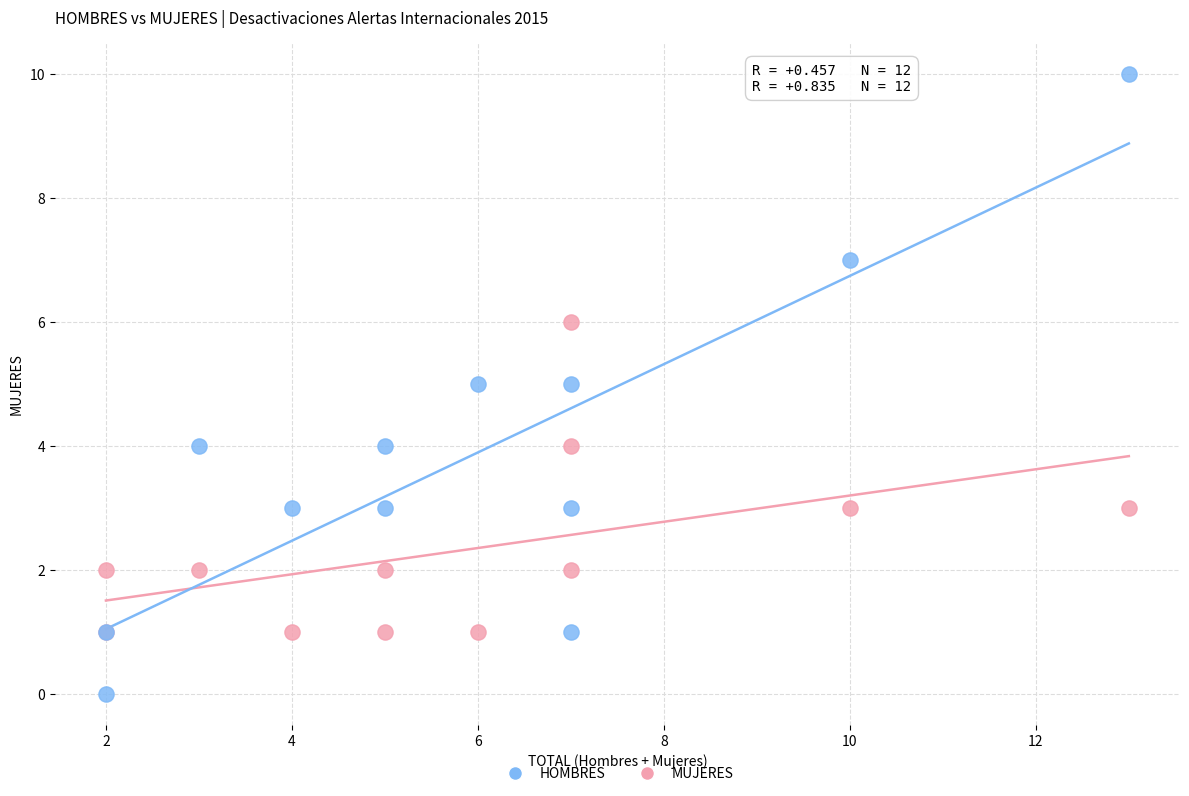

Which series contains the lowest Y value?

HOMBRES